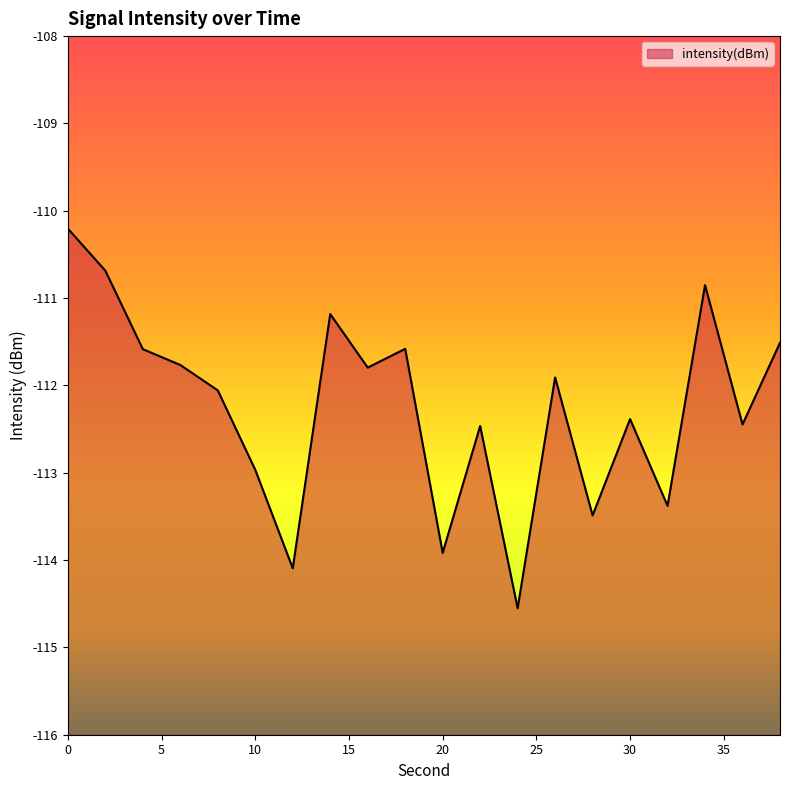

What is the change in value from 18 to 26?

-0.3